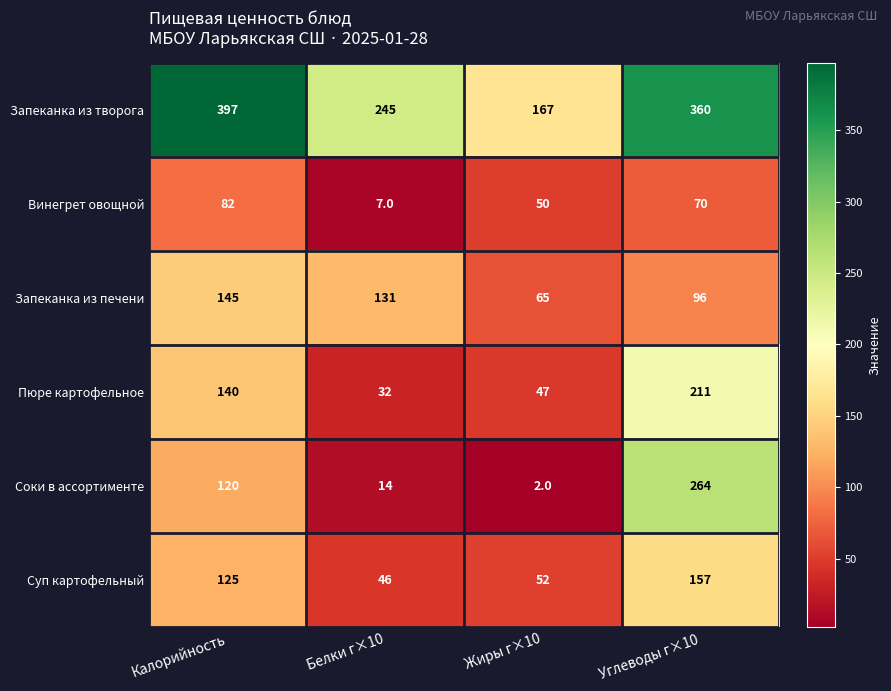

What is the maximum value for Соки в ассортименте?

264